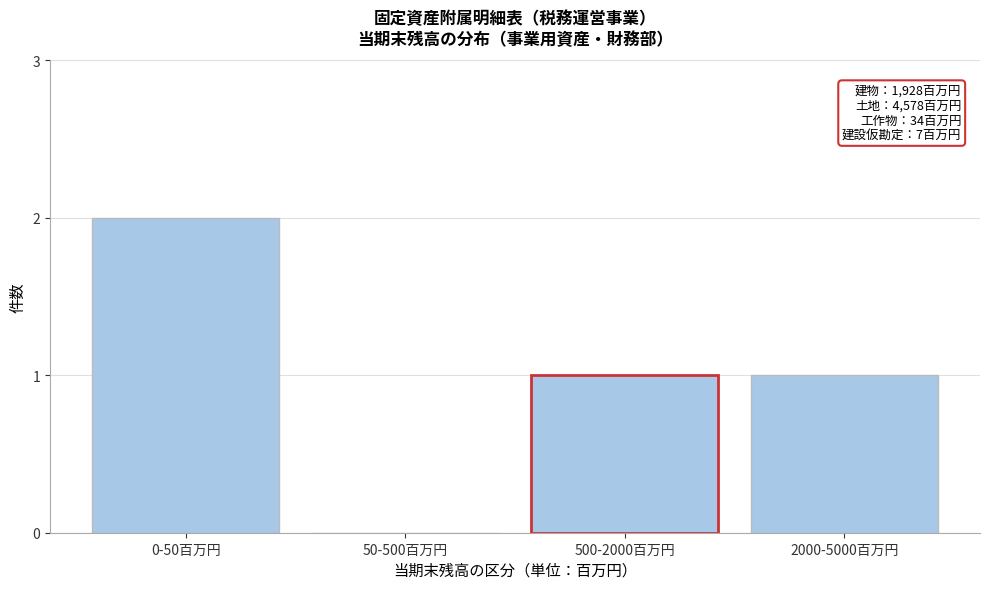

Reading left to right, transcribe all the data shown in this chart.

0-50百万円=2	50-500百万円=0	500-2000百万円=1	2000-5000百万円=1